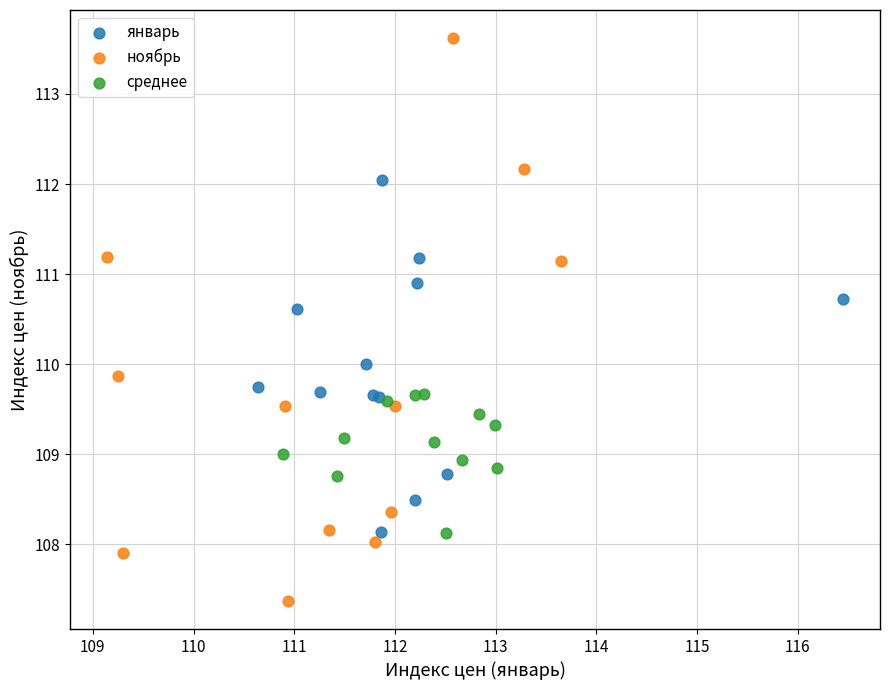

Which series reaches the maximum Y coordinate?

ноябрь